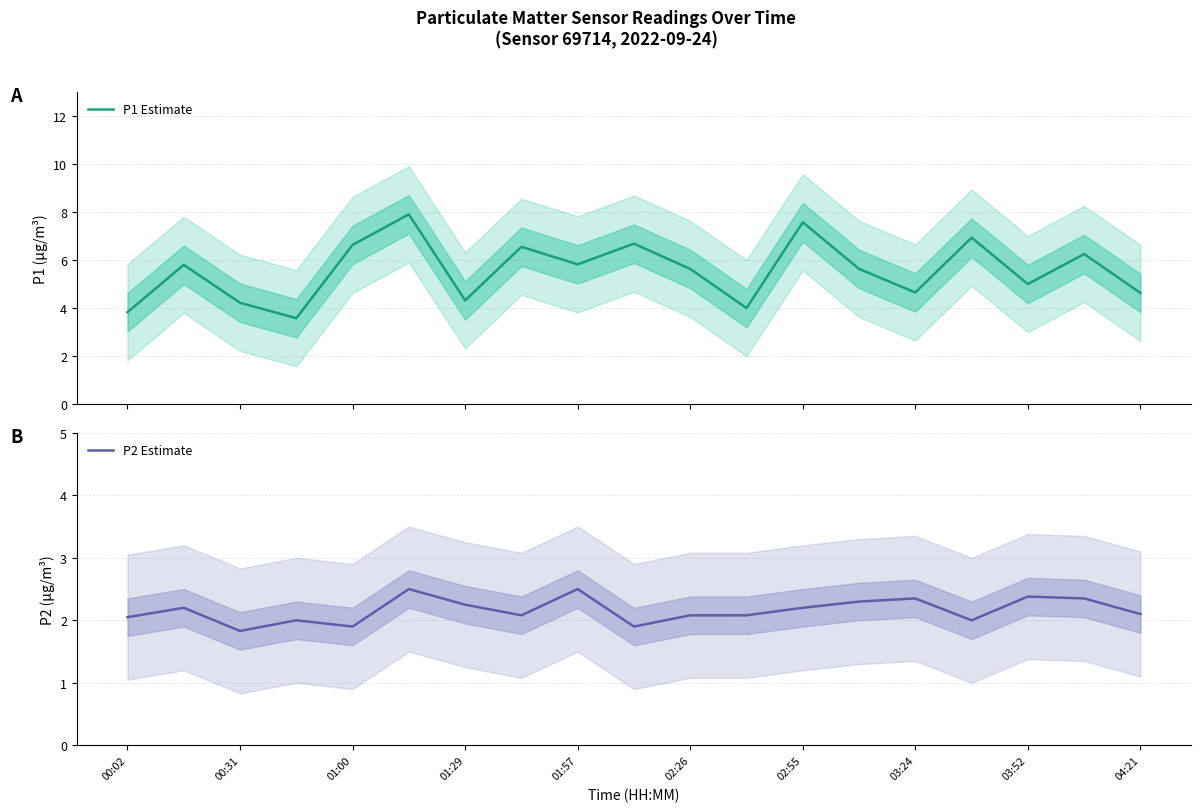

What is the total value across all series at 15?

8.9